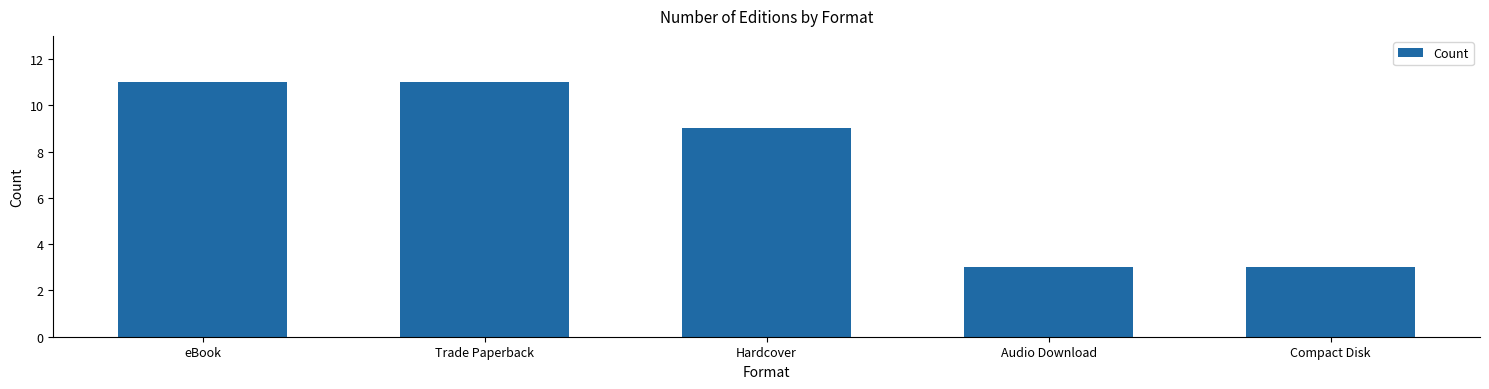

Approximately how many times larger is the value at Audio Download compared to eBook?

0.3